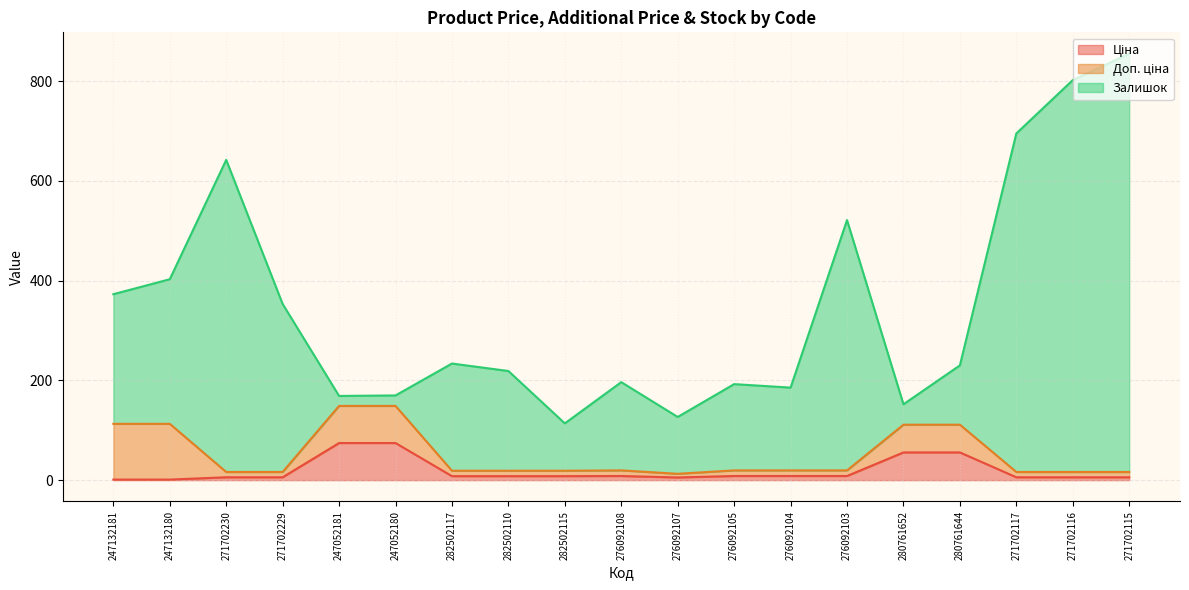

What value does the Залишок series have at 247052181?

168.9